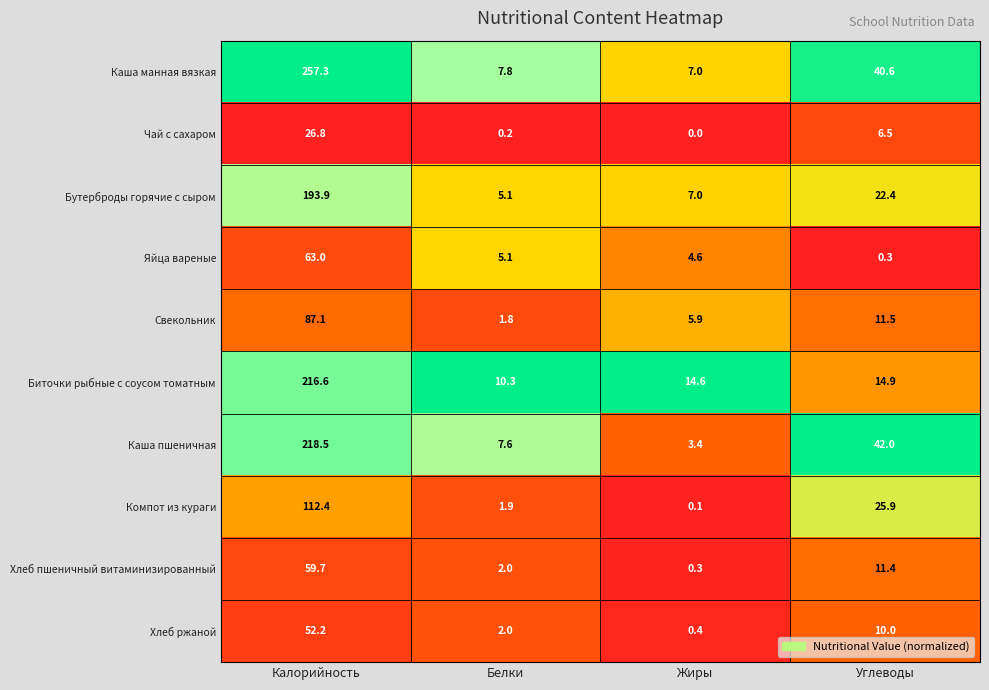

What is the spread (max minus min) of values at Белки?

10.1